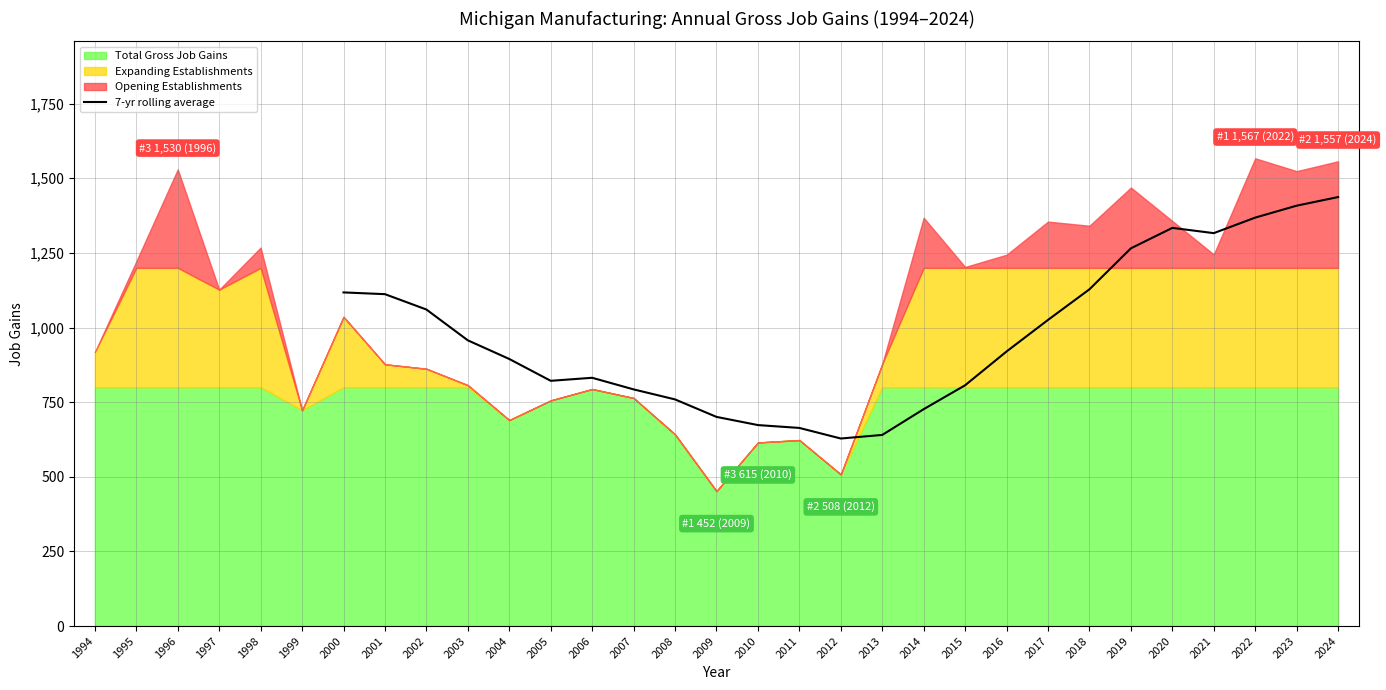

Where is the first local maximum?

2006